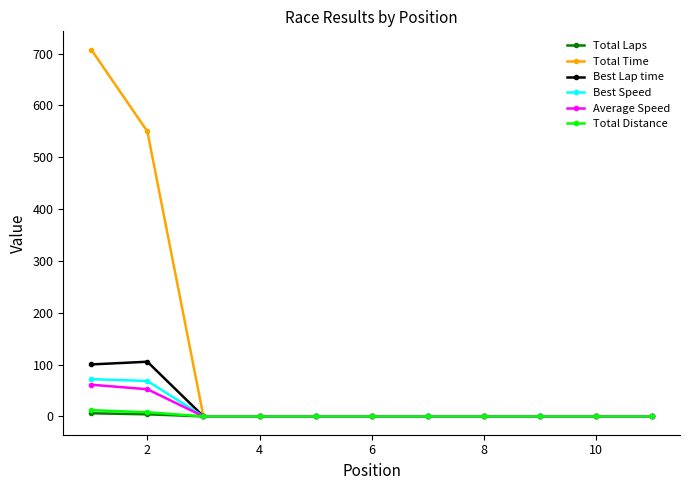

Does the chart have visible grid lines?

No